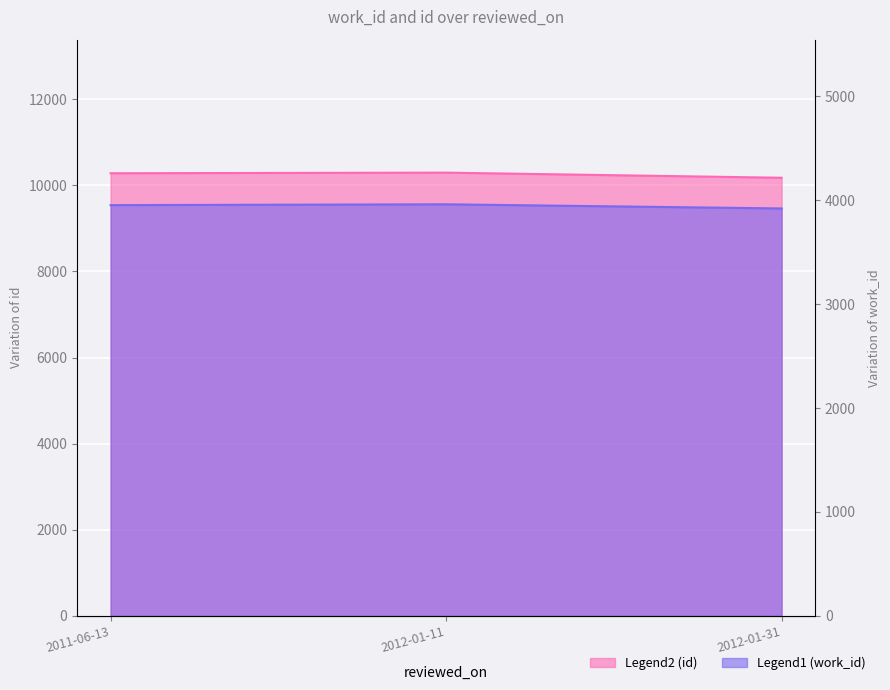

True or false: work_id has a value of 3922 at 2012-01-31.

True